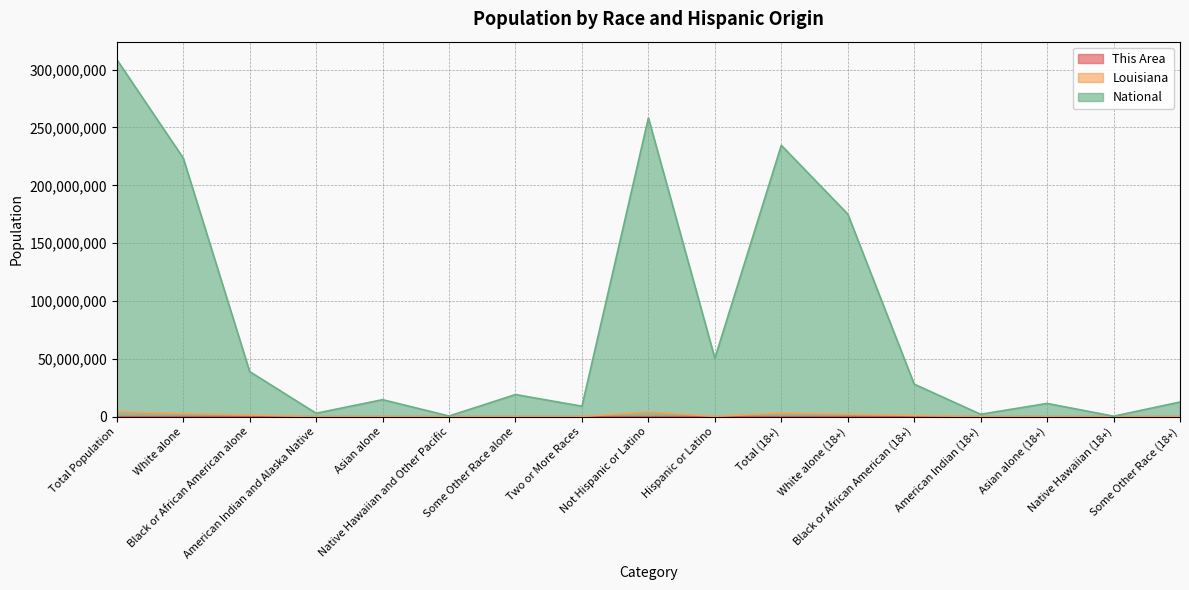

Does the chart display data point markers on the line(s)?

No